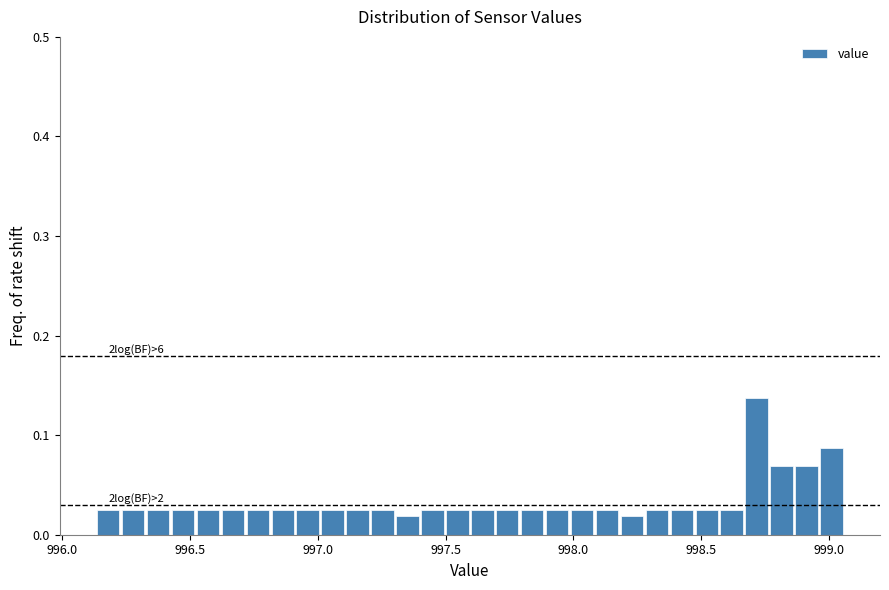

Read against the x-axis, roughly where is the centre of the tallest bar?

998.70